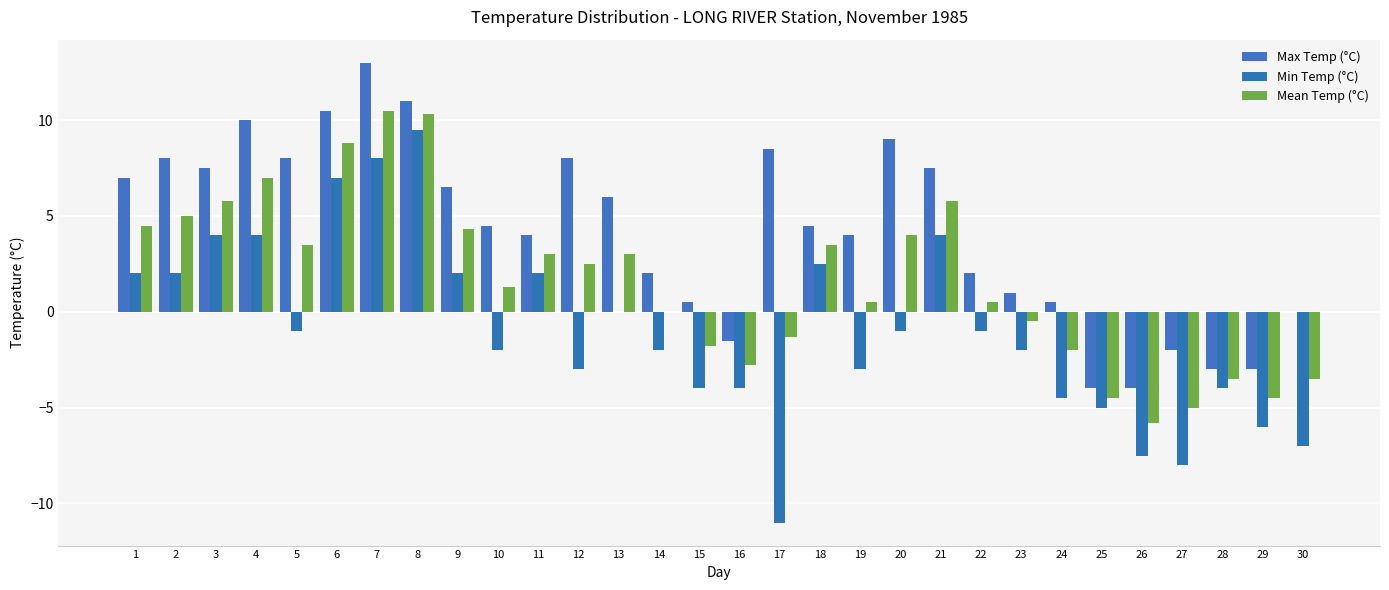

At 7, list the series in order from largest to smallest.

Max Temp (°C), Mean Temp (°C), Min Temp (°C)